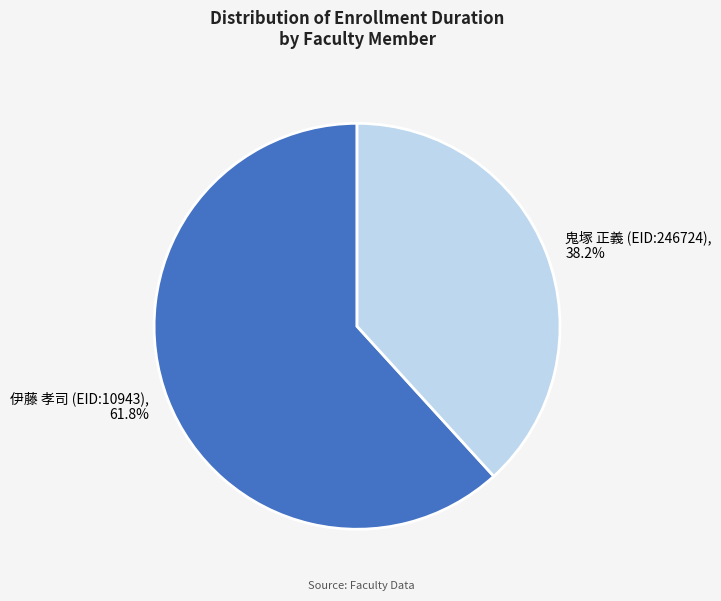

How many segments does this pie chart have?

2